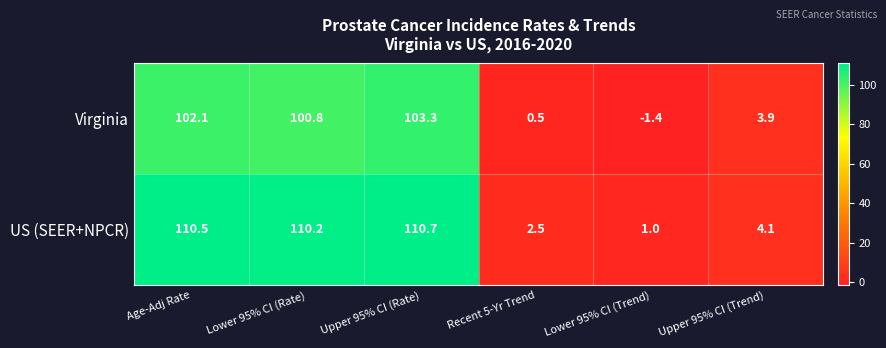

Which category has the lowest value across all series?

Lower 95% CI (Trend)